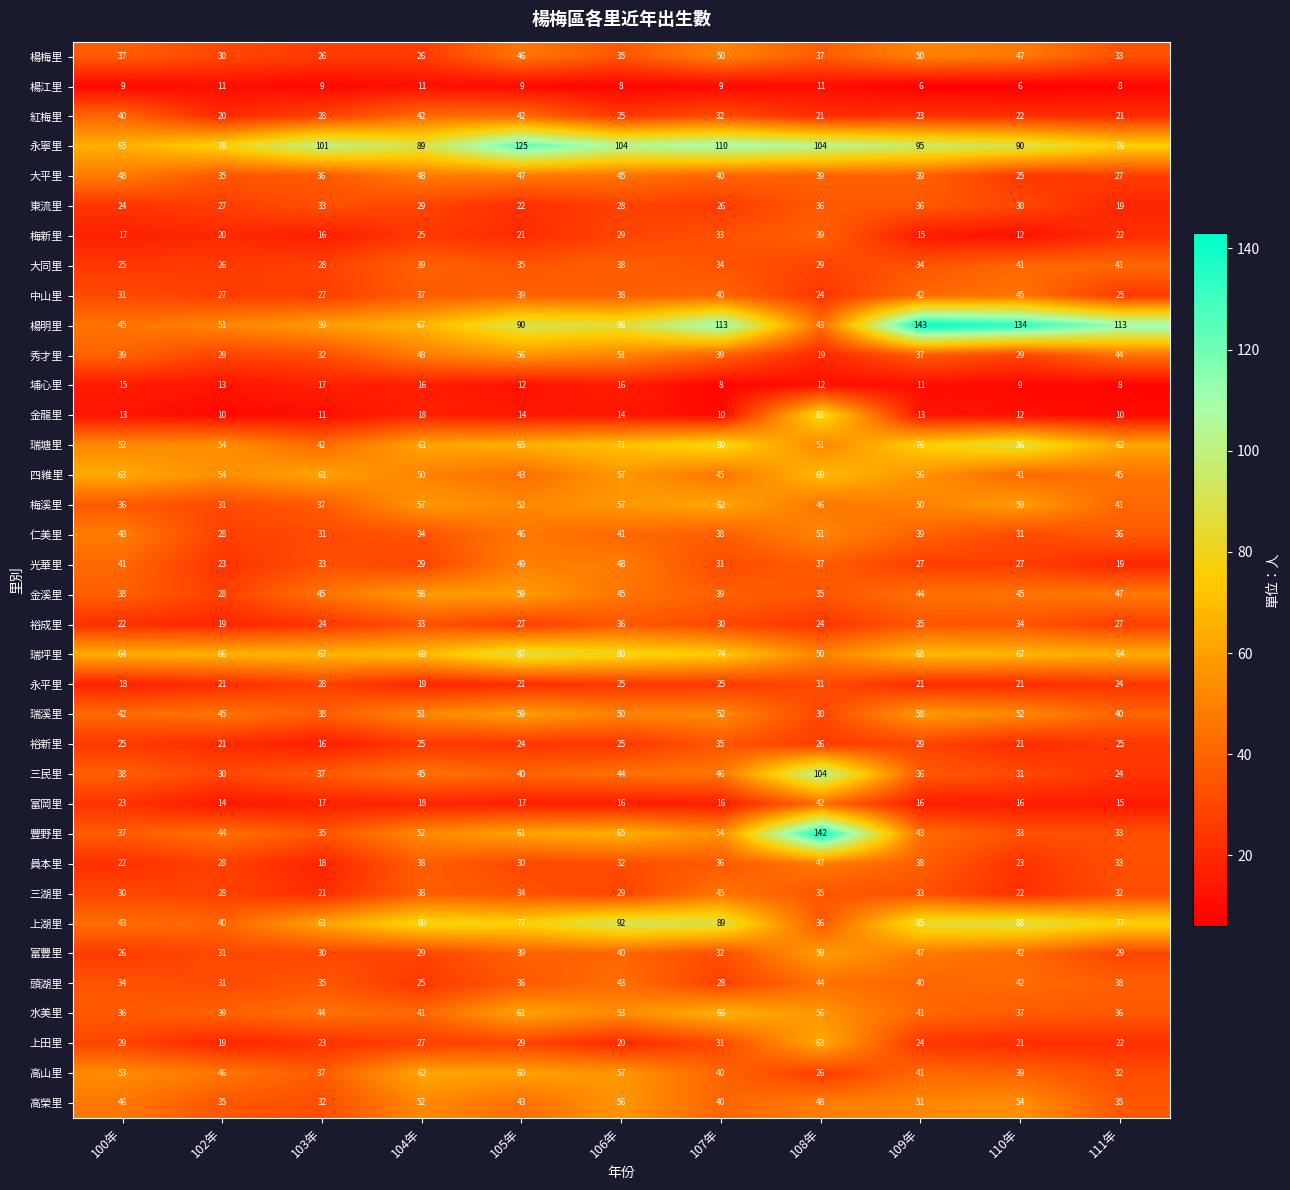

Is the value of 高山里 at 111年 greater than the value of 上田里 at 103年?

Yes